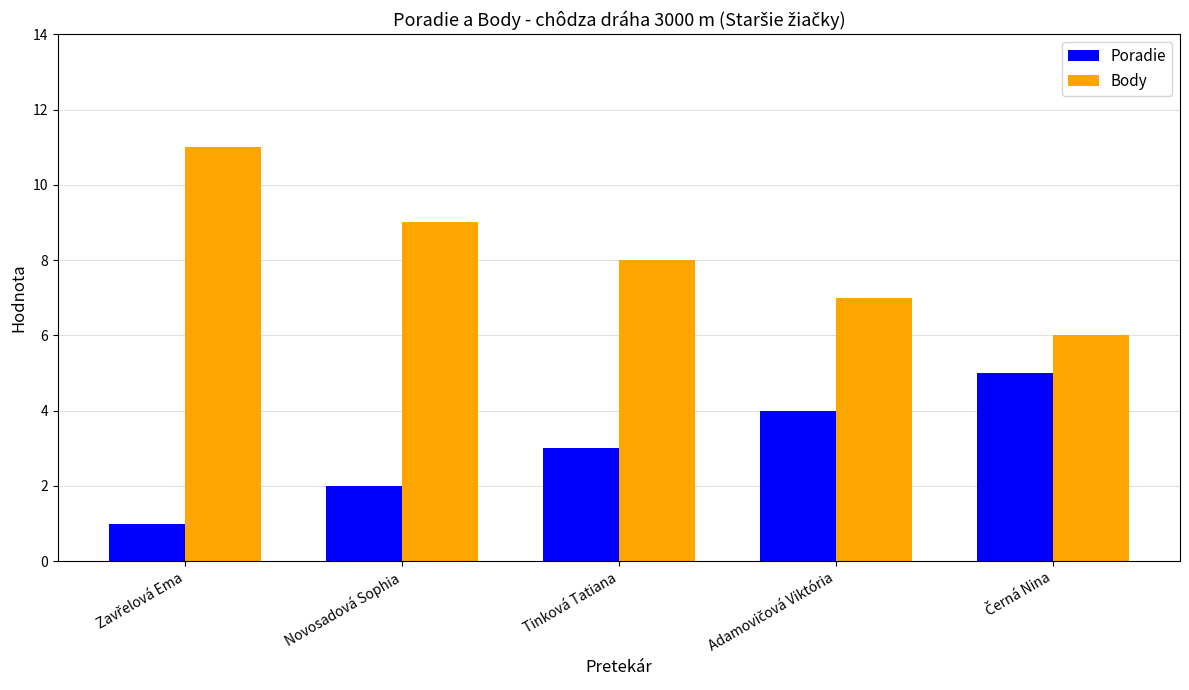

What is the smallest value displayed?

1